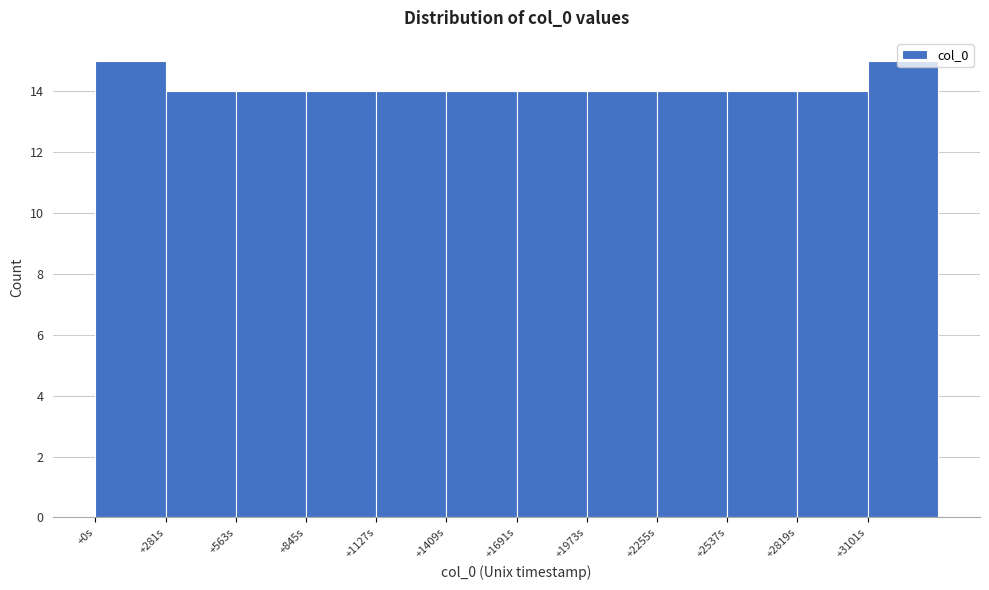

What is the change in value from +2819s to +3101s?

+1